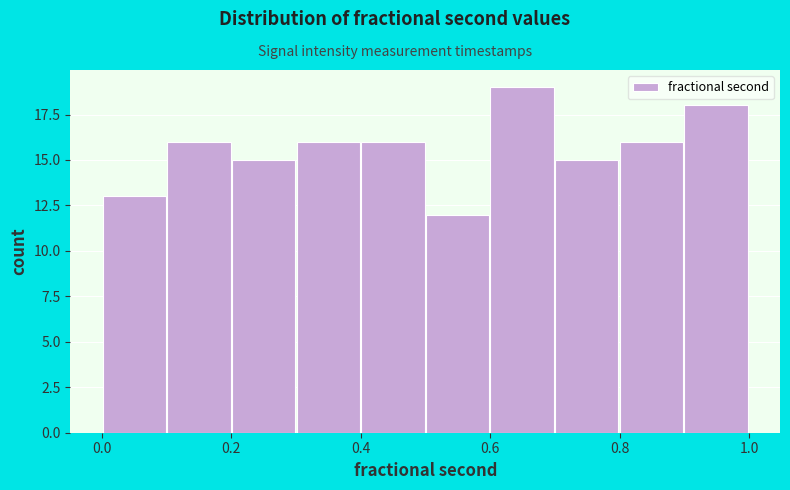

Reading left to right, transcribe this chart: for each bar, give the range it covers on the x-axis and its height. Neither the bar edges nor the heights are printed on the chart, so give them approximately, as read against the axes.

0.0 to 0.1: 13
0.1 to 0.2: 16
0.2 to 0.3: 15
0.3 to 0.4: 16
0.4 to 0.5: 16
0.5 to 0.6: 12
0.6 to 0.7: 19
0.7 to 0.8: 15
0.8 to 0.9: 16
0.9 to 1.0: 18